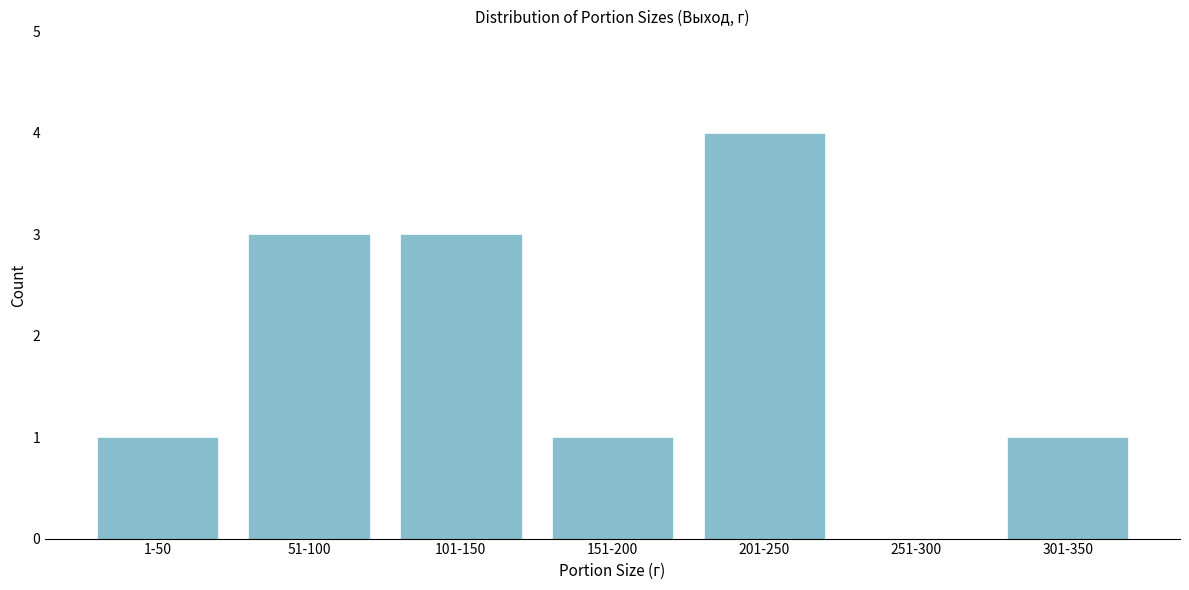

Reading left to right, extract all data points from this chart.

1-50=1	51-100=3	101-150=3	151-200=1	201-250=4	251-300=0	301-350=1